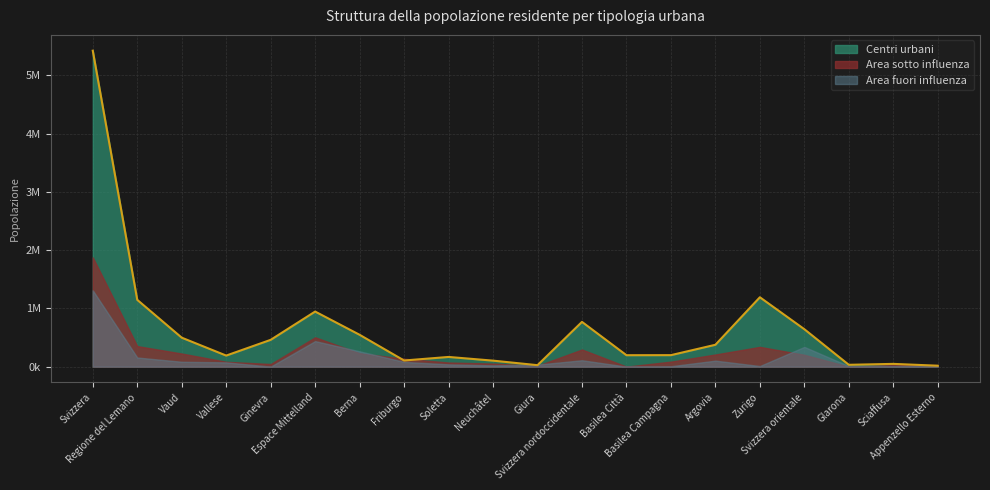

What is the label of the 17th point from the right?

Vallese